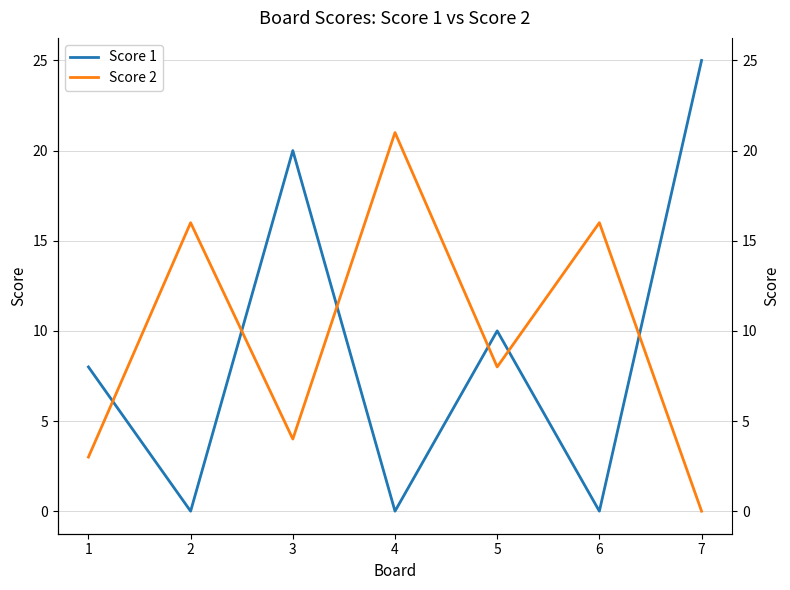

What is the difference between the highest and lowest values at 1?

5